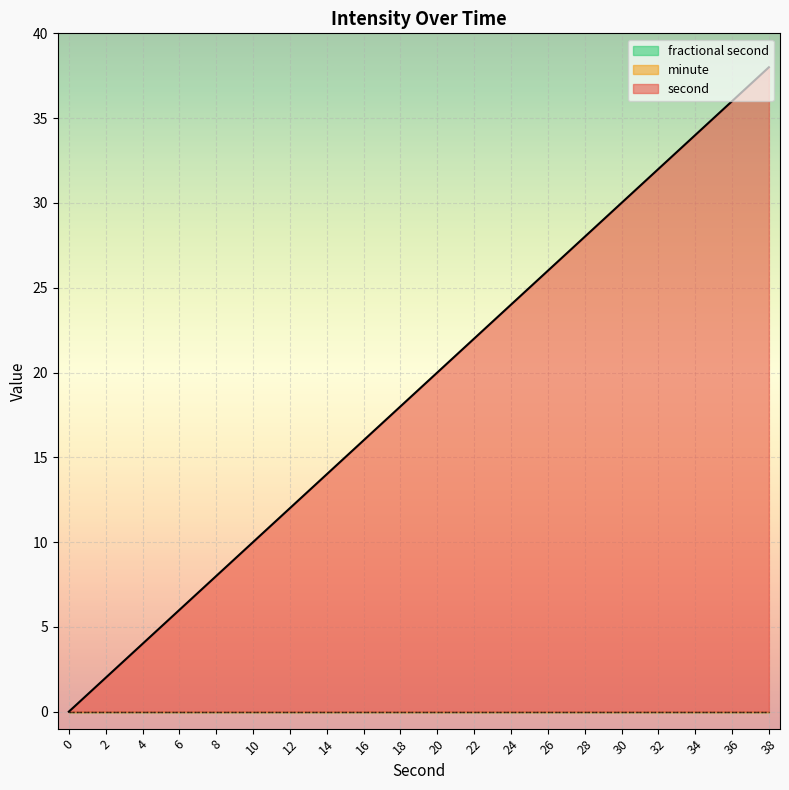

At which category is the sum across all series the highest?

38